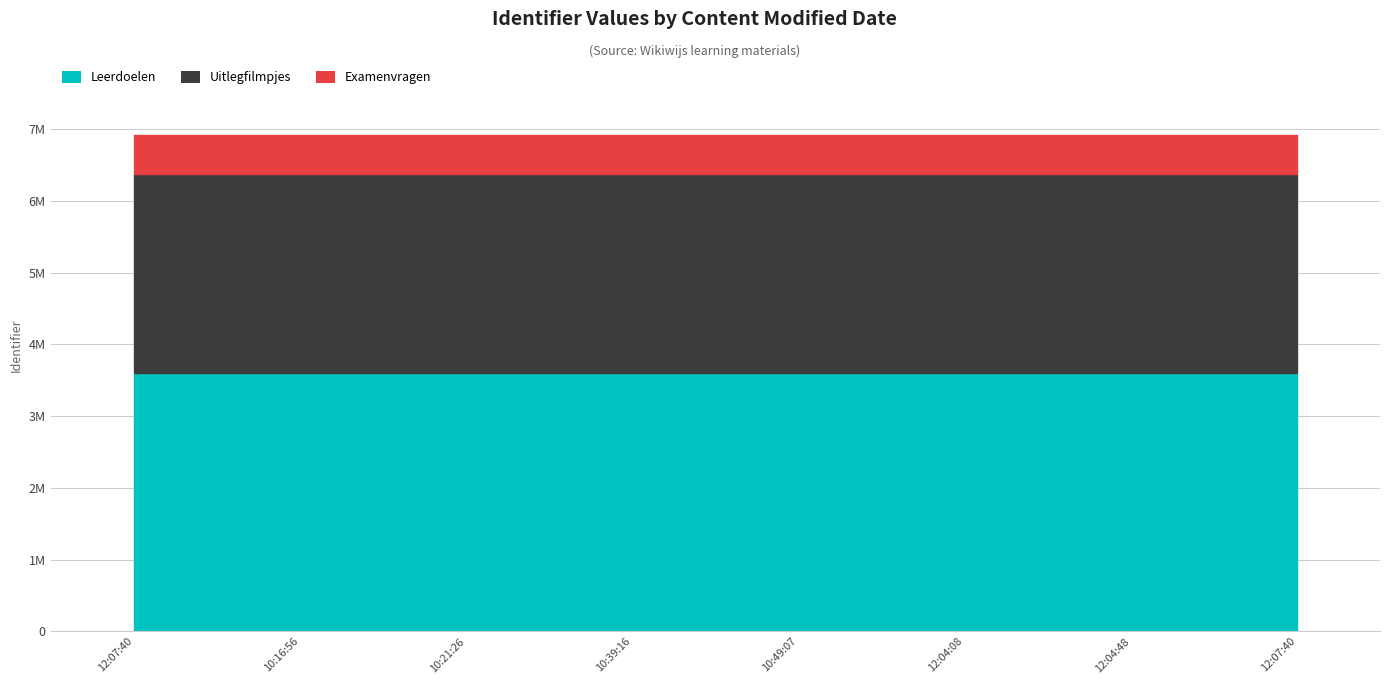

The value at 2021-11-18 12:07:40 is 6924470. True or false?

True